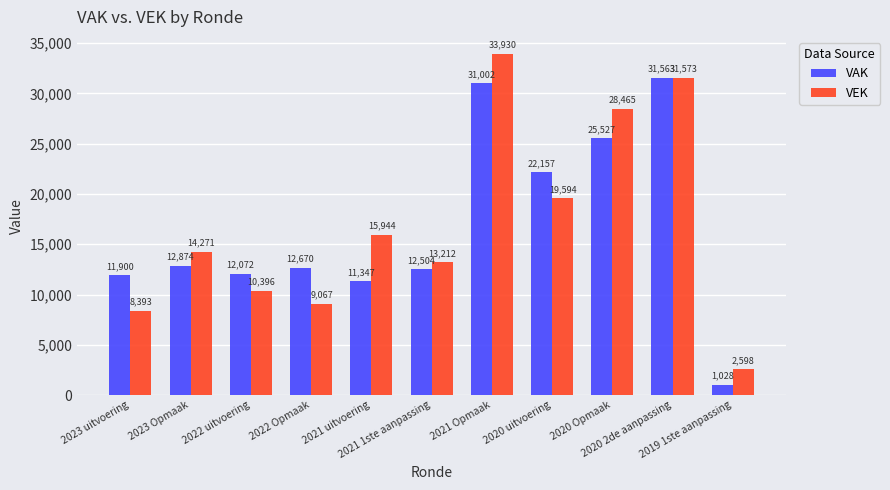

Reading right to left, transcribe all the data shown in this chart.

VAK: 2019 1ste aanpassing=1028	2020 2de aanpassing=31563	2020 Opmaak=25527	2020 uitvoering=22157	2021 Opmaak=31002	2021 1ste aanpassing=12504	2021 uitvoering=11347	2022 Opmaak=12670	2022 uitvoering=12072	2023 Opmaak=12874	2023 uitvoering=11900
VEK: 2019 1ste aanpassing=2598	2020 2de aanpassing=31573	2020 Opmaak=28465	2020 uitvoering=19594	2021 Opmaak=33930	2021 1ste aanpassing=13212	2021 uitvoering=15944	2022 Opmaak=9067	2022 uitvoering=10396	2023 Opmaak=14271	2023 uitvoering=8393